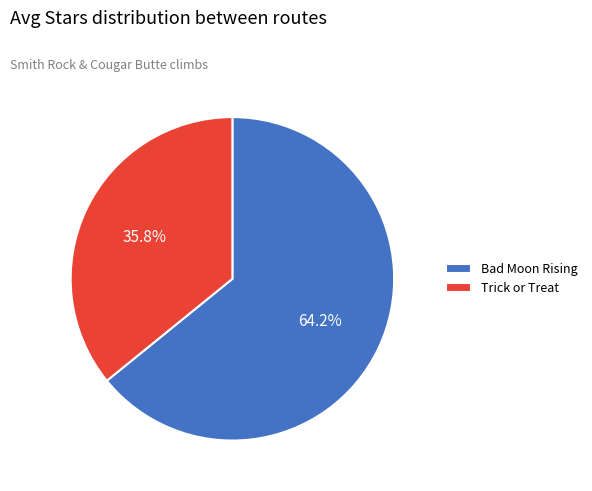

Between Trick or Treat and Bad Moon Rising, which is larger?

Bad Moon Rising